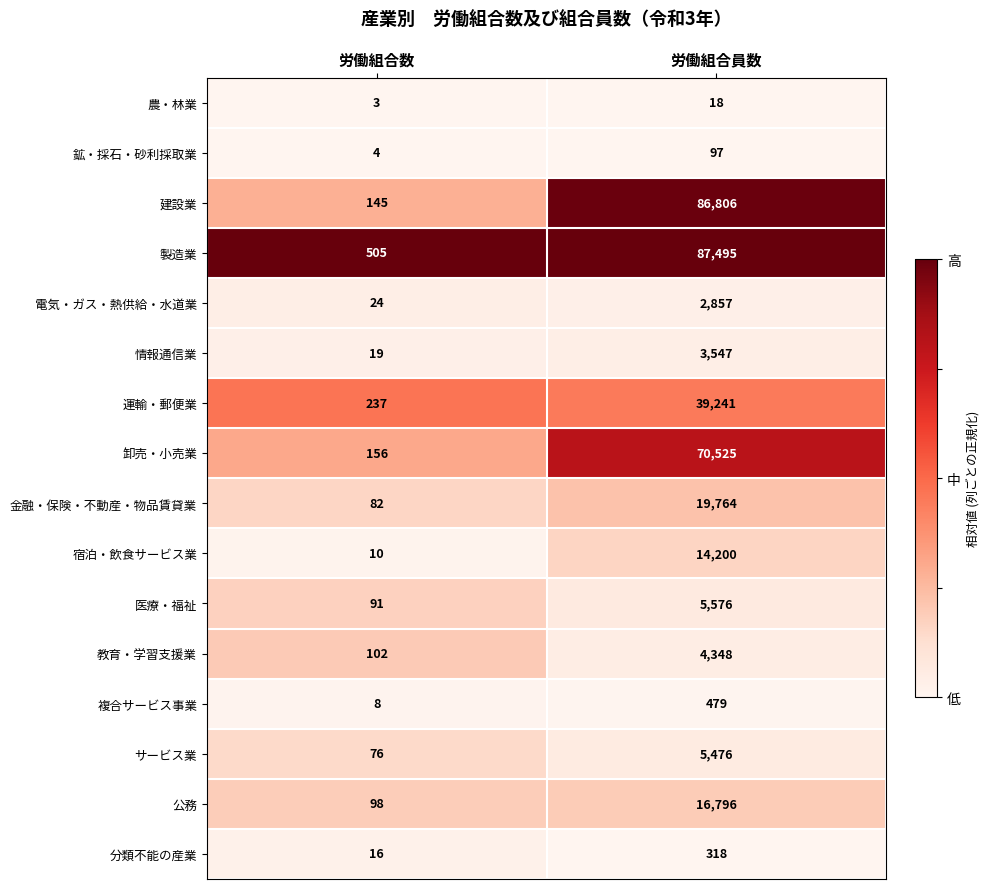

What is the approximate value of 運輸・郵便業 at 労働組合数, to the nearest 50?

250